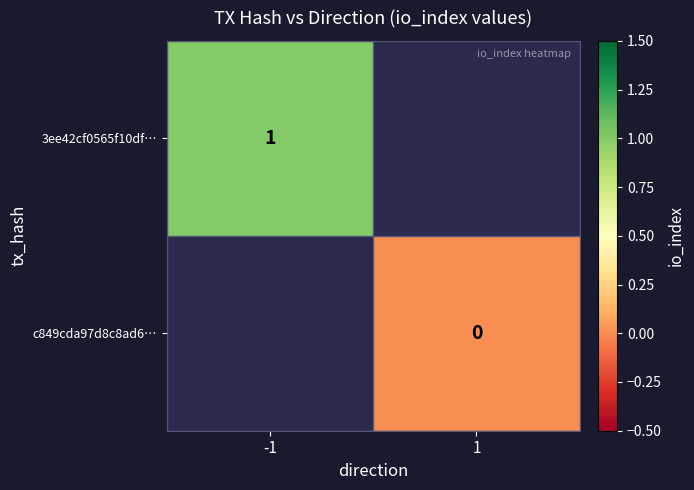

The value of 3ee42cf0565f10df… at -1 is 1. True or false?

True